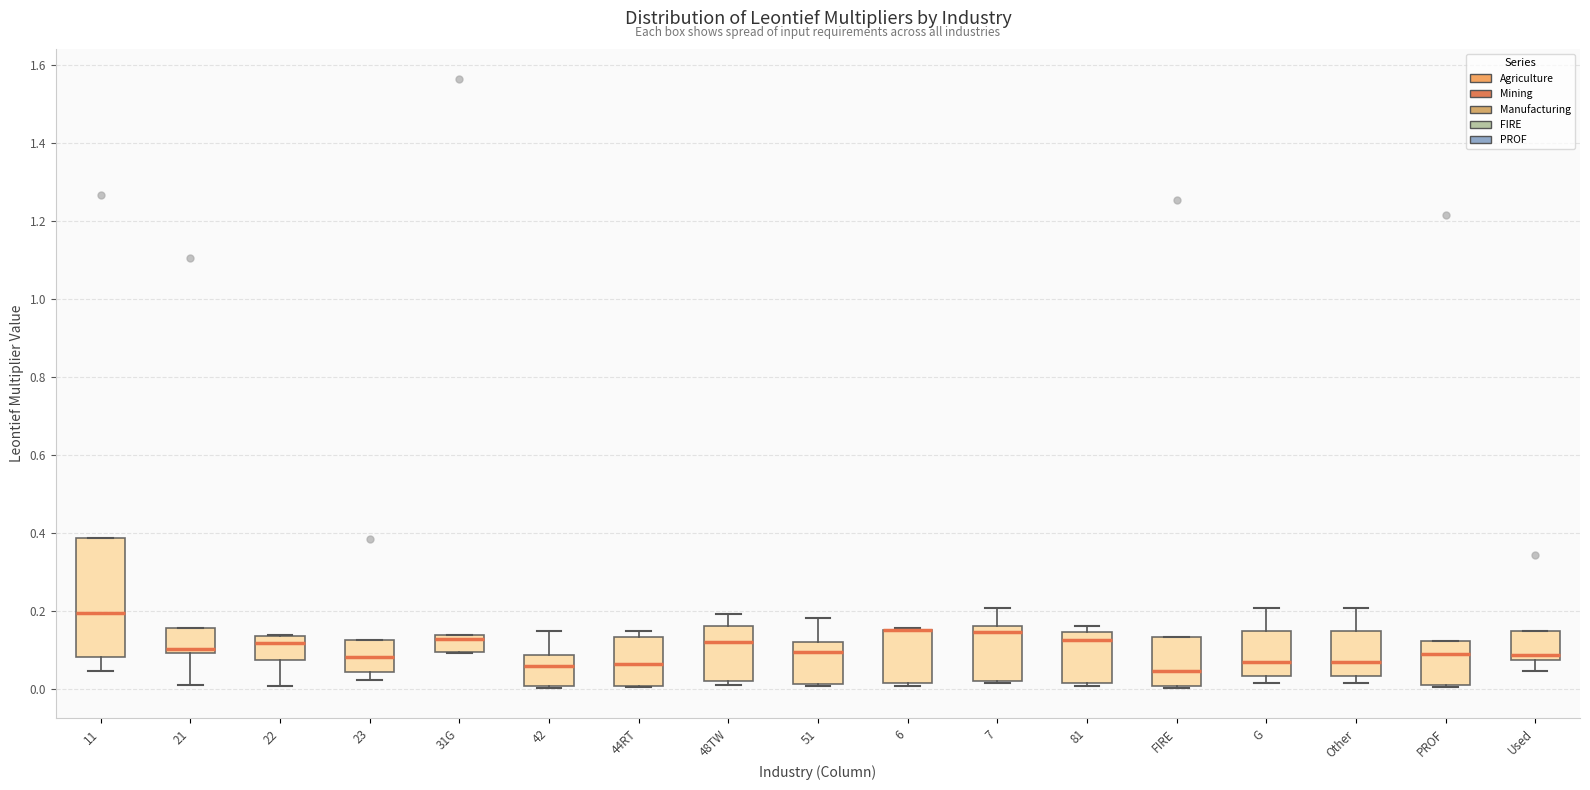

Which box is the tallest, from its lower edge to its upper edge?

11